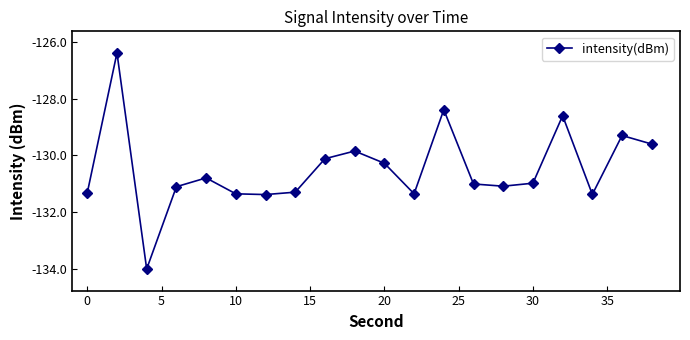

True or false: the data has more than 1 interior local peaks.

True